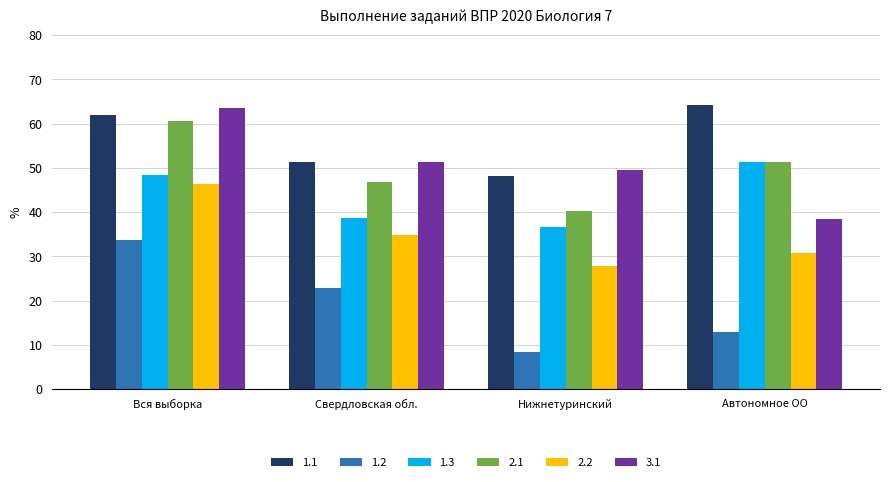

What is the label of the 4th bar from the left?

Автономное ОО